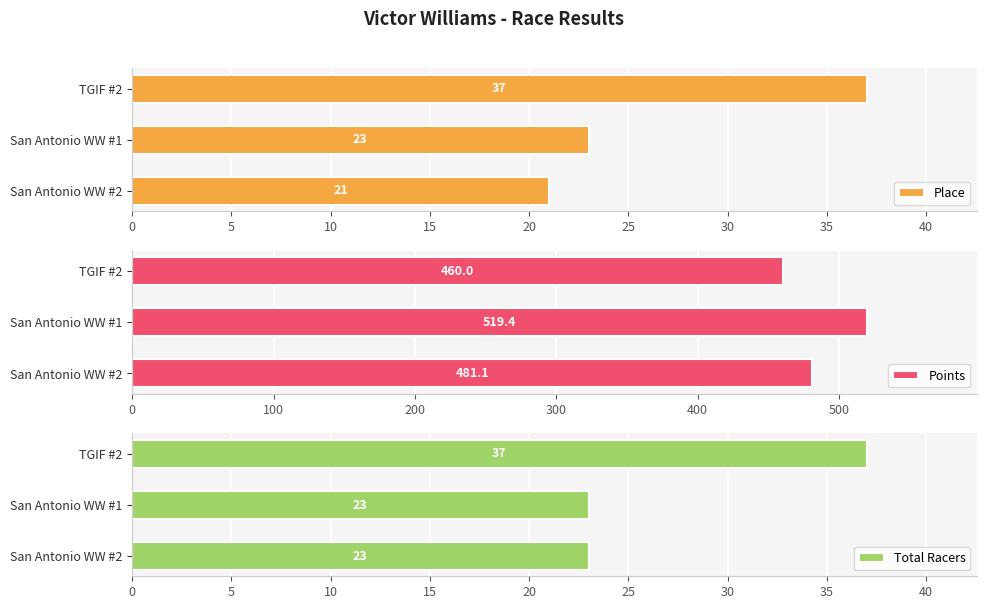

How many data points in Total Racers are above 23?

1